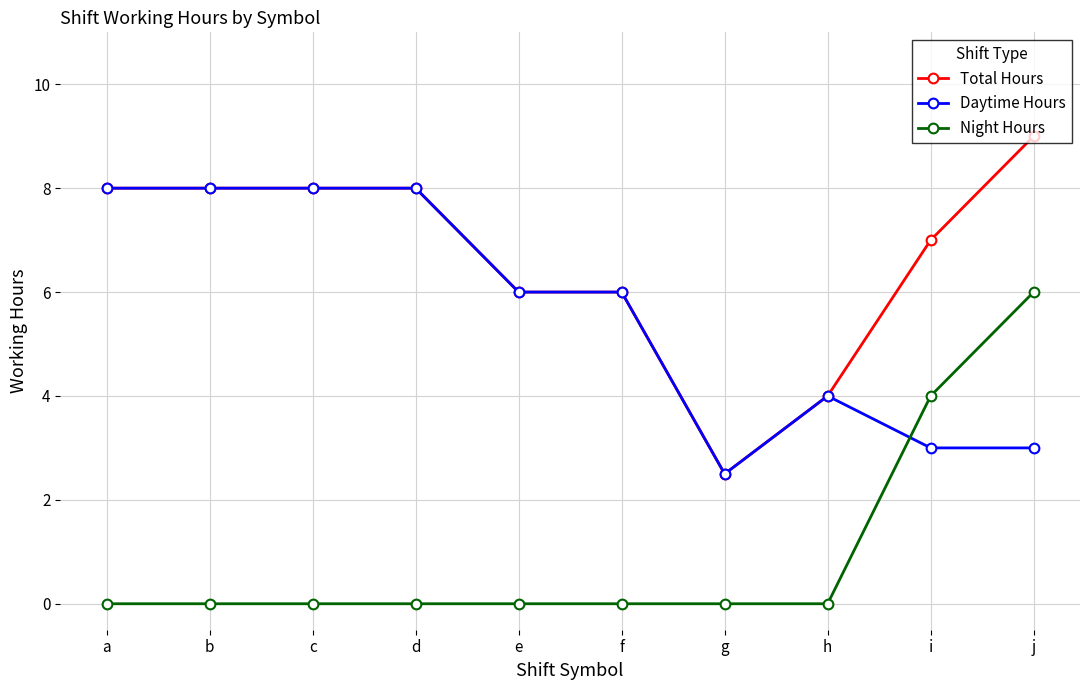

Is the value of Daytime Hours at i greater than the value of Night Hours at f?

Yes